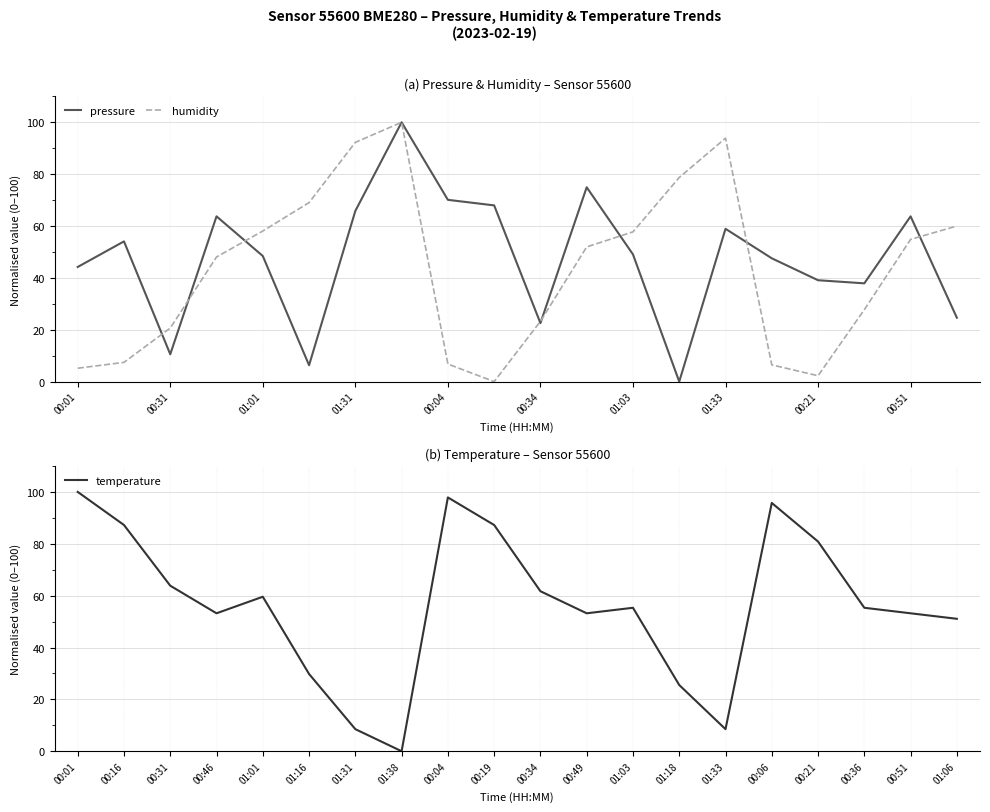

What is the difference between the maximum and second lowest values in the temperature series?

91.5